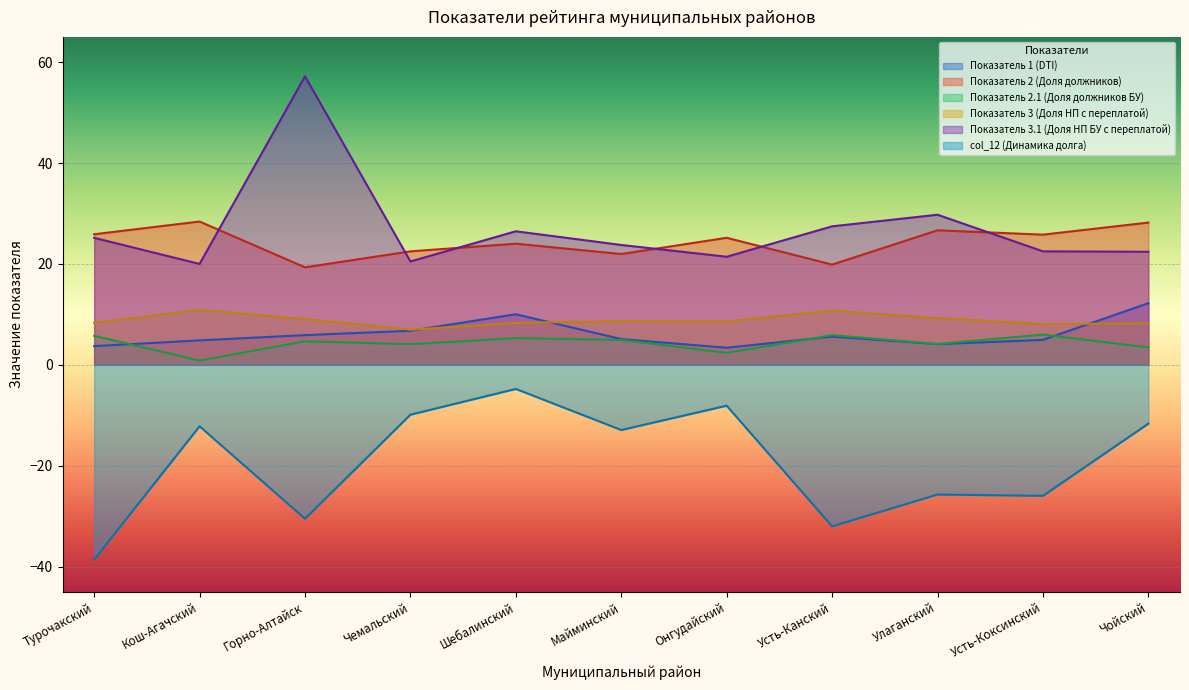

What is the label of the 4th point from the right?

Усть-Канский